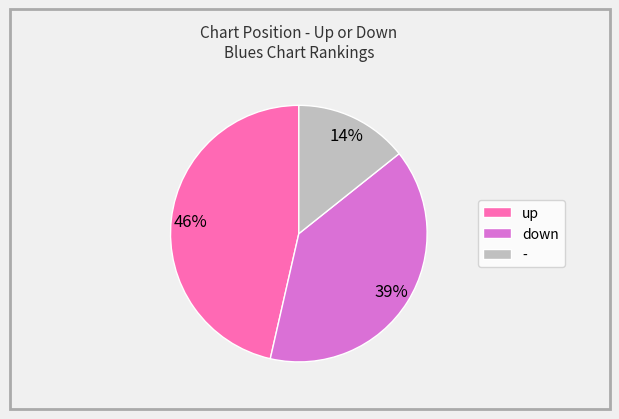

What percentage is the - slice, to the nearest percent?

14%